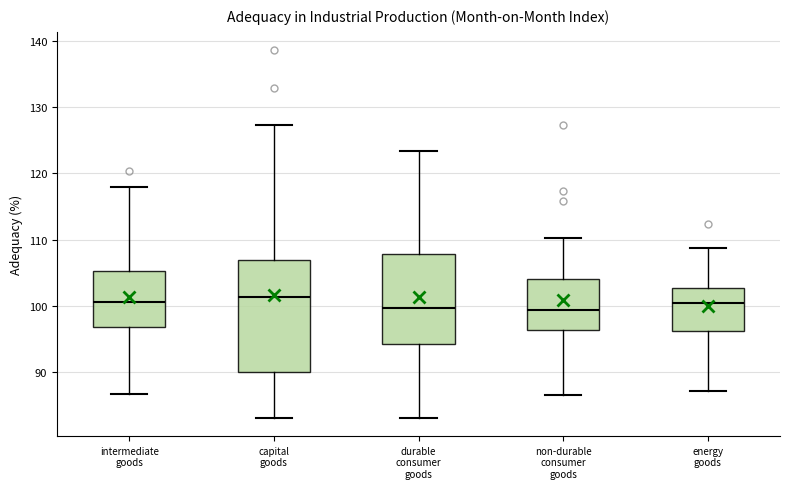

Comparing the boxes themselves (not the whiskers), which one is the tallest?

capital goods